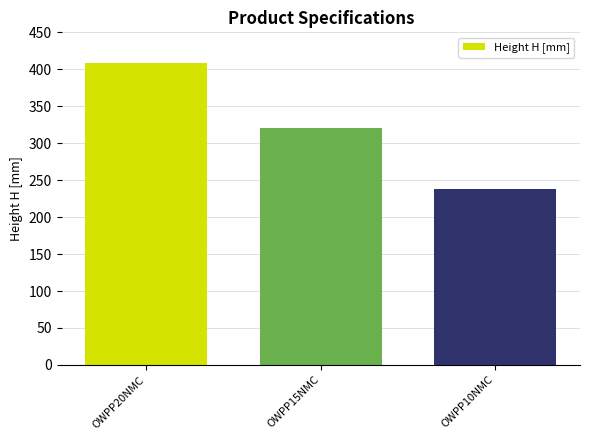

List the labels in order of value, largest first.

OWPP20NMC, OWPP15NMC, OWPP10NMC